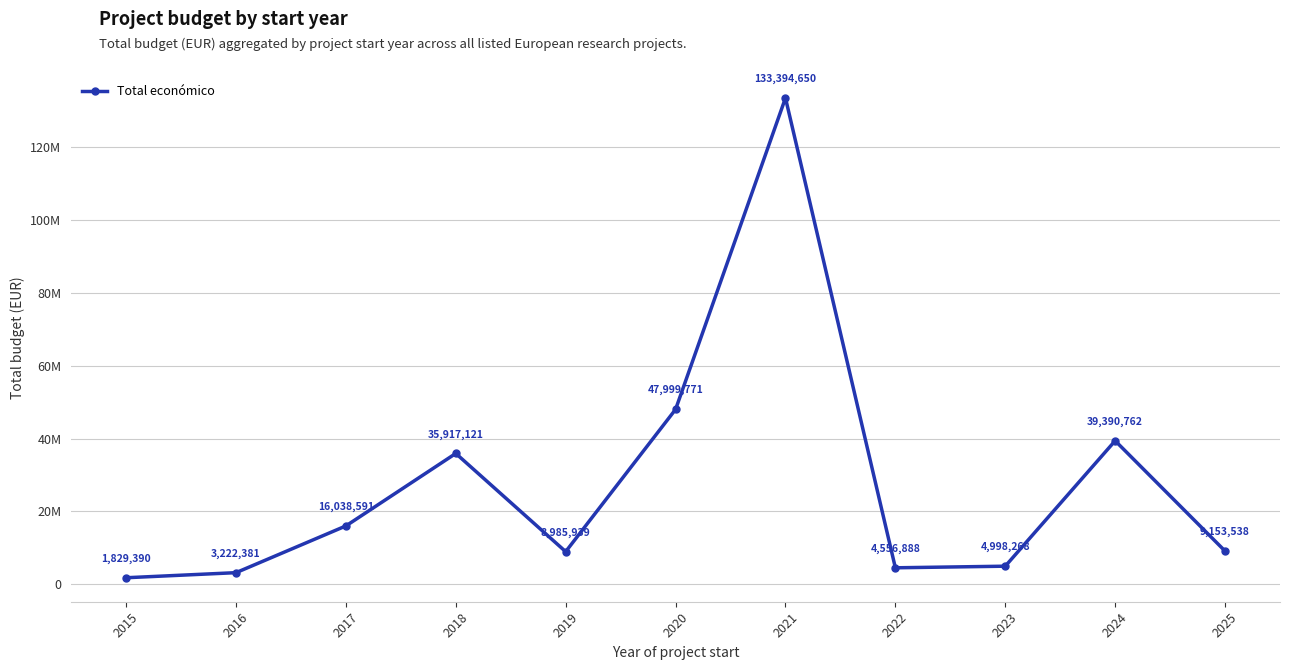

Rank the categories by value from highest to lowest.

2021, 2020, 2024, 2018, 2017, 2025, 2019, 2023, 2022, 2016, 2015